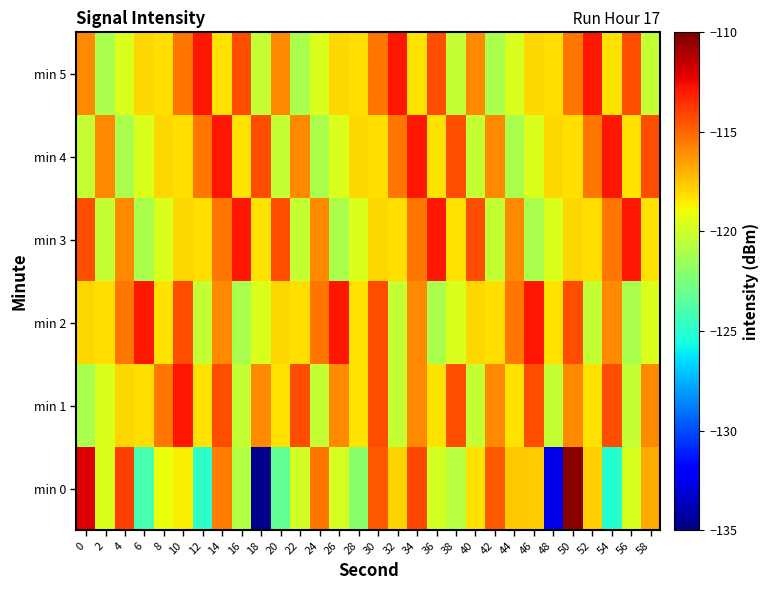

At 28, list the series in order from smallest to largest.

min 0, min 3, min 1, min 2, min 5, min 4